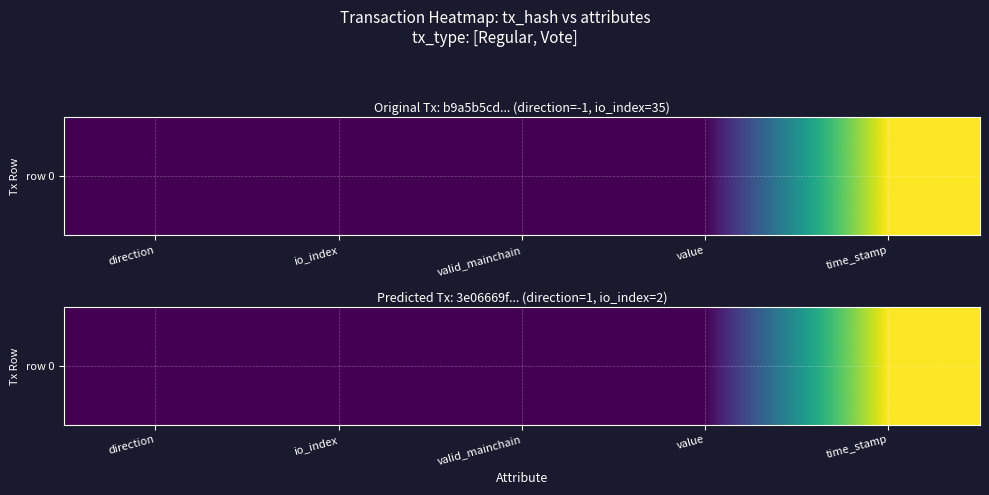

Which category has the highest value across all series?

time_stamp